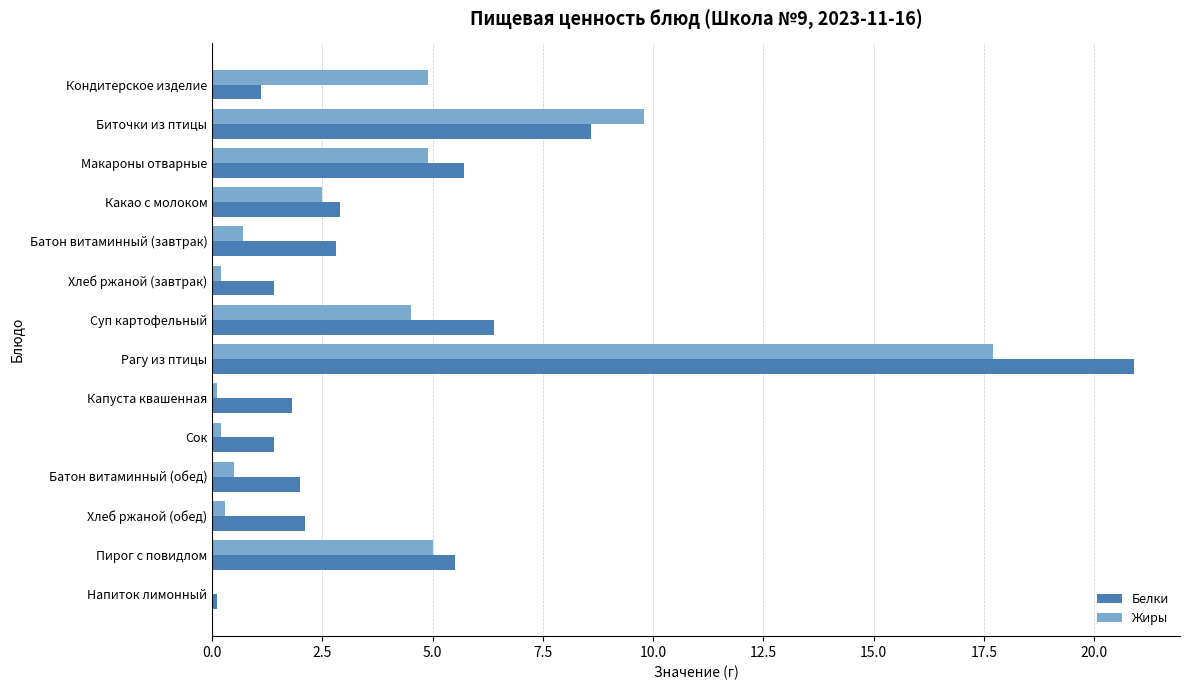

What is the total value across all series at Суп картофельный?

10.9